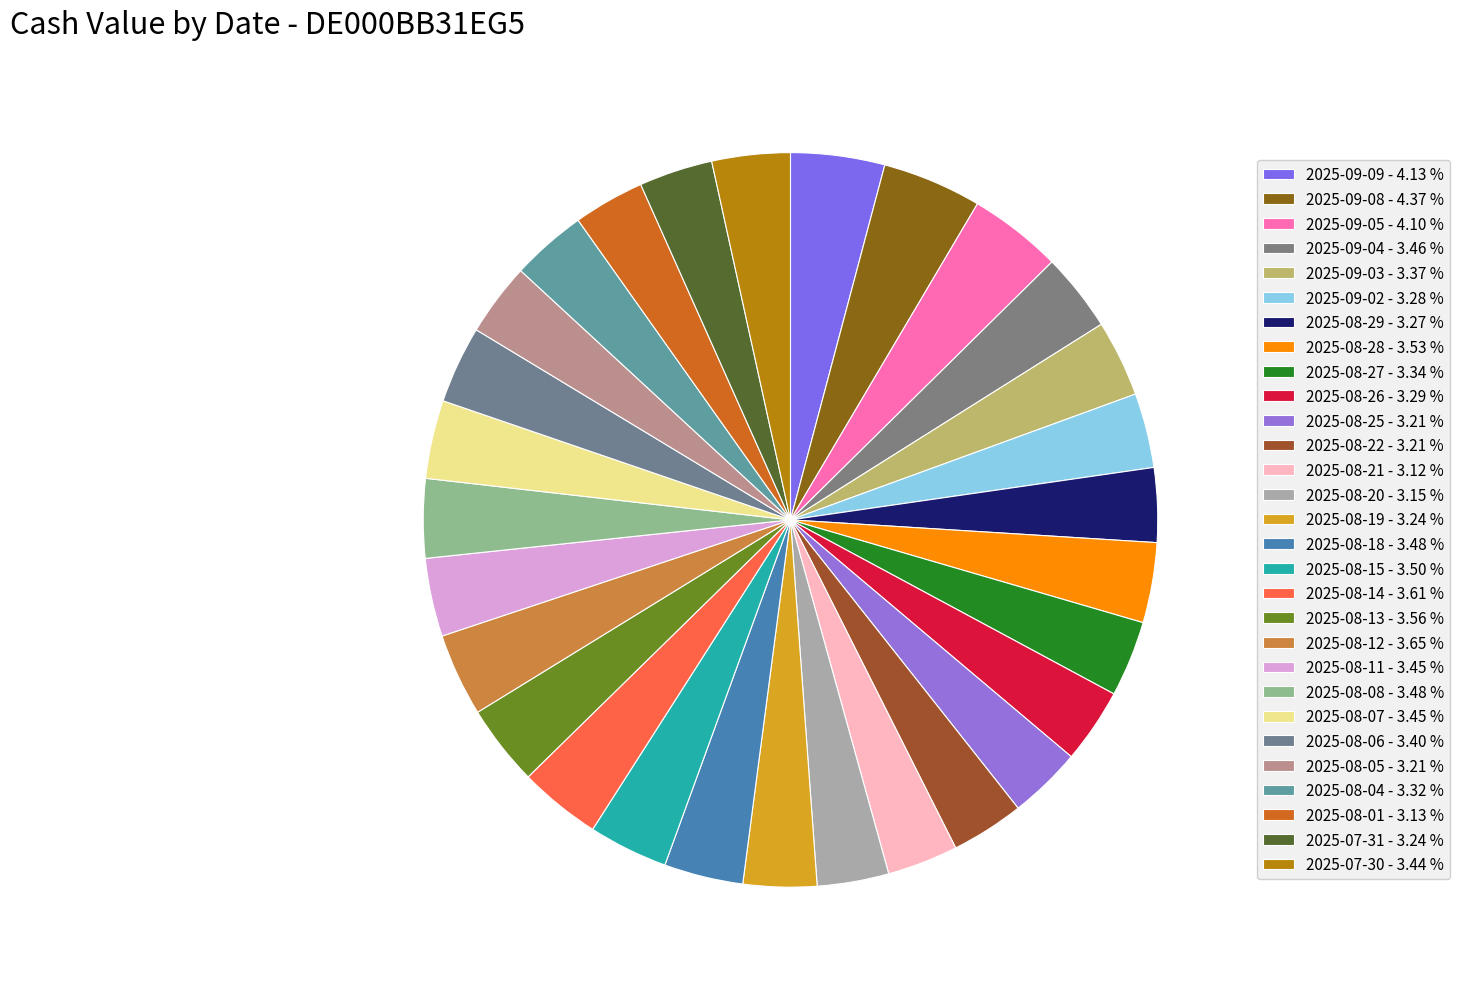

Count the number of slices in the pie.

29